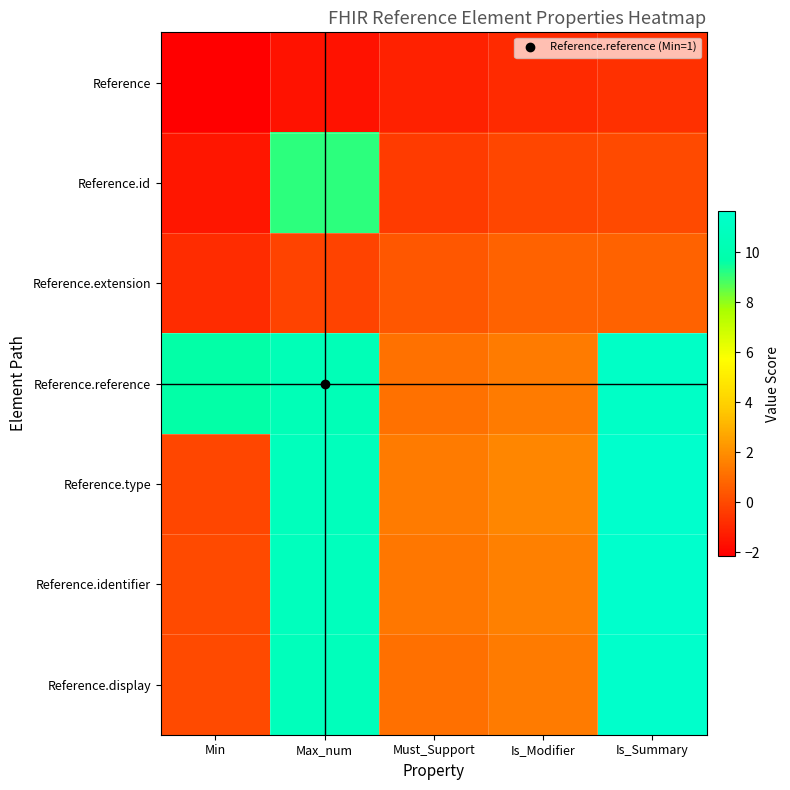

What is the smallest value displayed?

-2.2